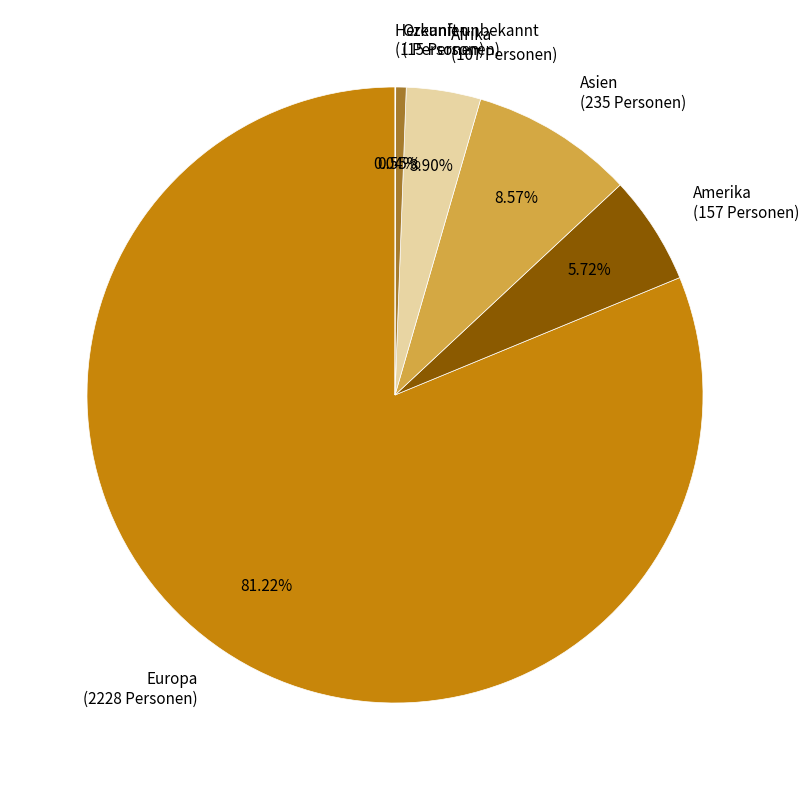

Which has a higher value, Europa (2228 Personen) or Ozeanien (15 Personen)?

Europa (2228 Personen)